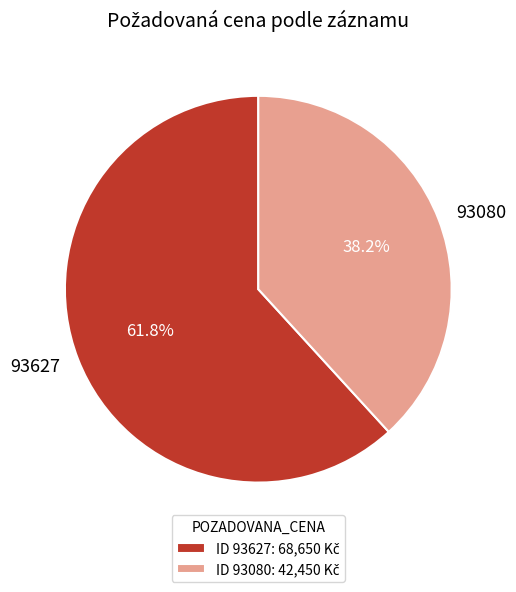

Does any single category account for the majority?

Yes